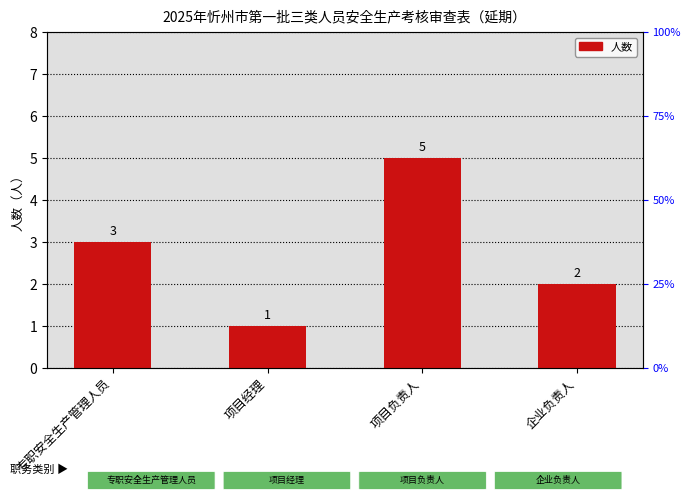

At which label is the value closest to 3?

专职安全生产管理人员